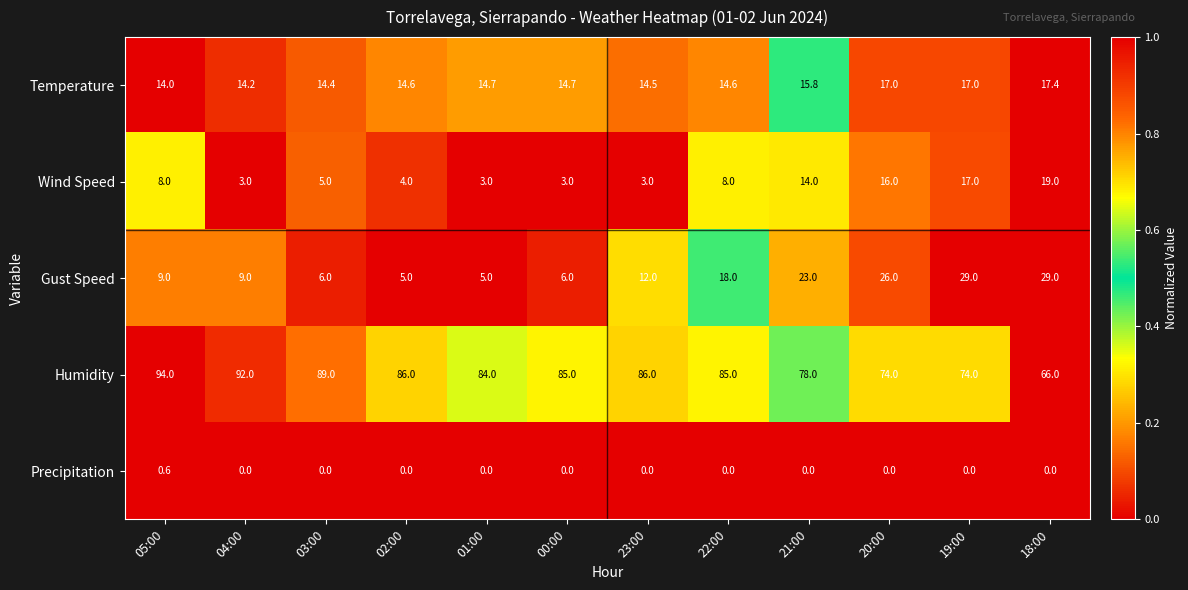

What is the greatest value displayed?

94.0